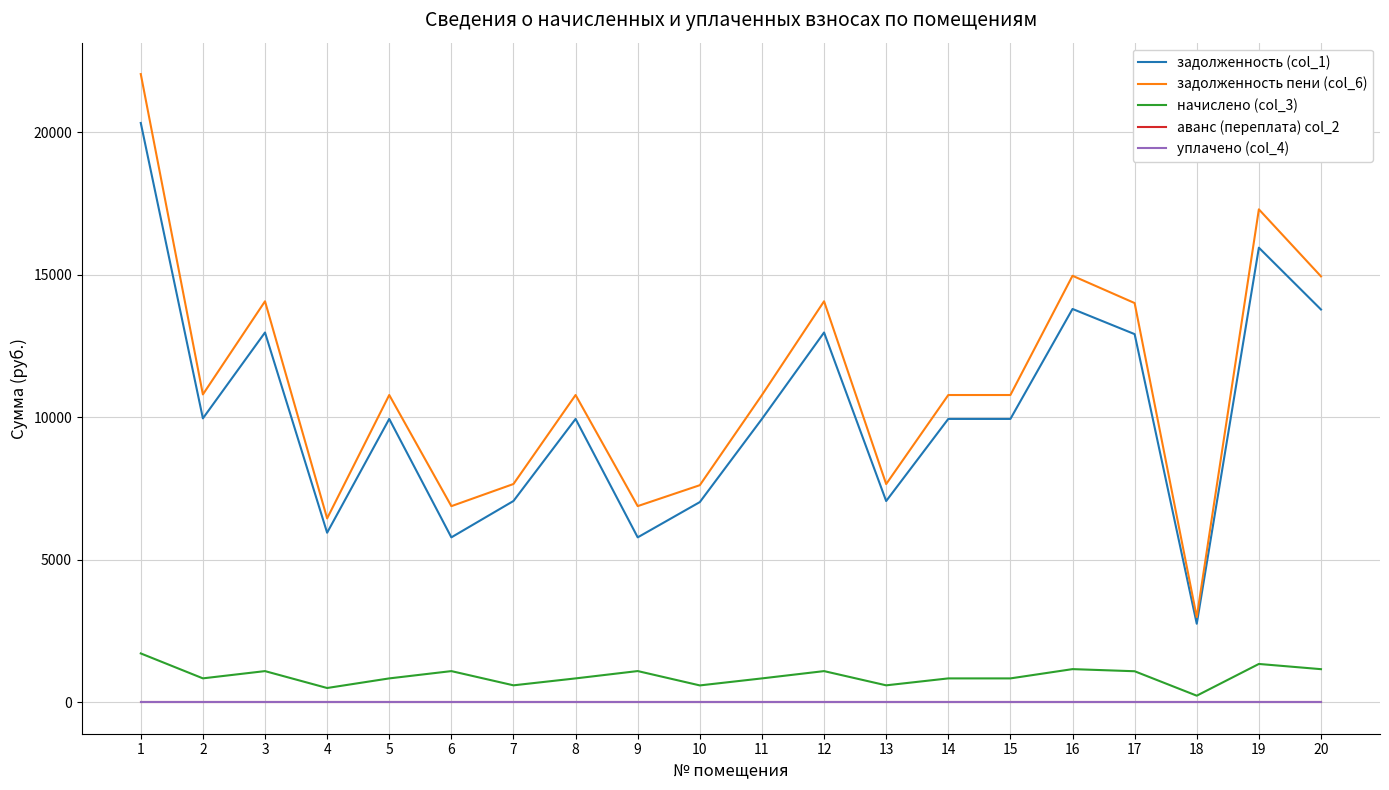

Does the chart display data point markers on the line(s)?

No